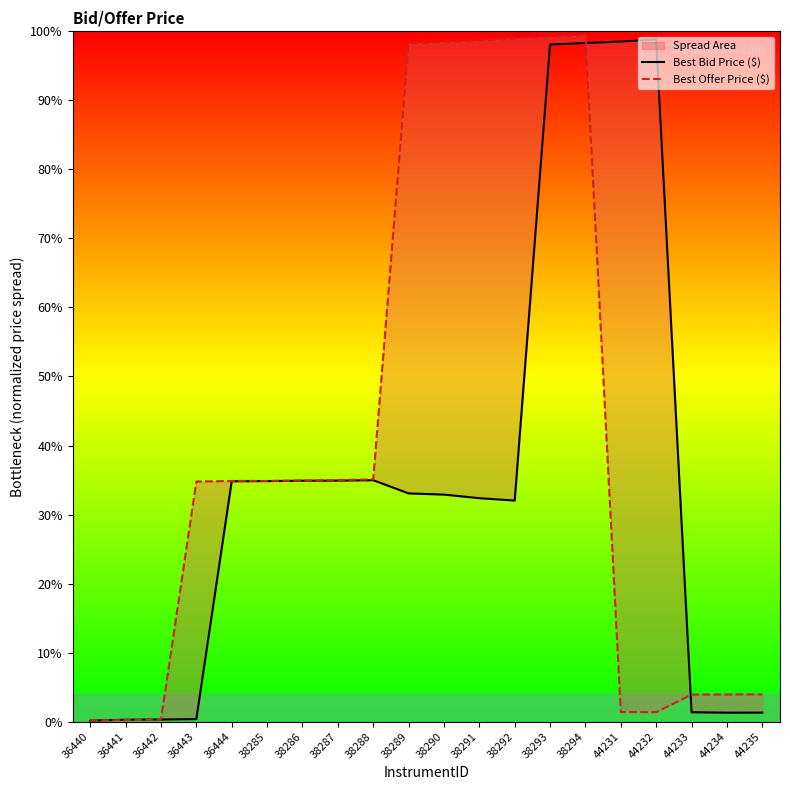

What is the sum of the Best Offer Price ($) values at 38291 and 44231?

1.0